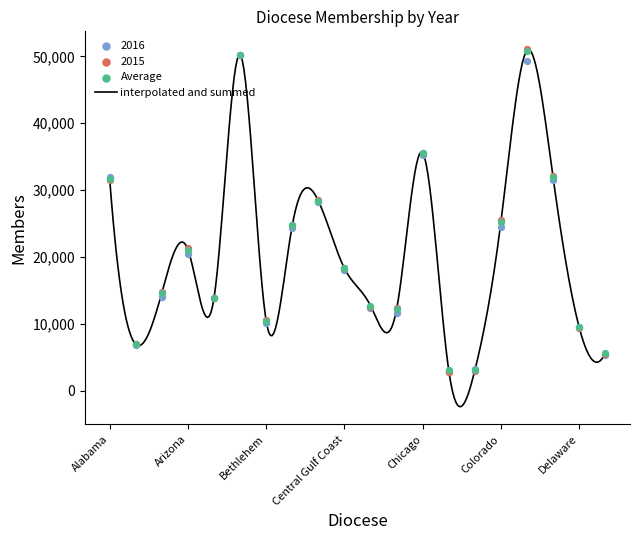

Which series contains the lowest Y value?

2015